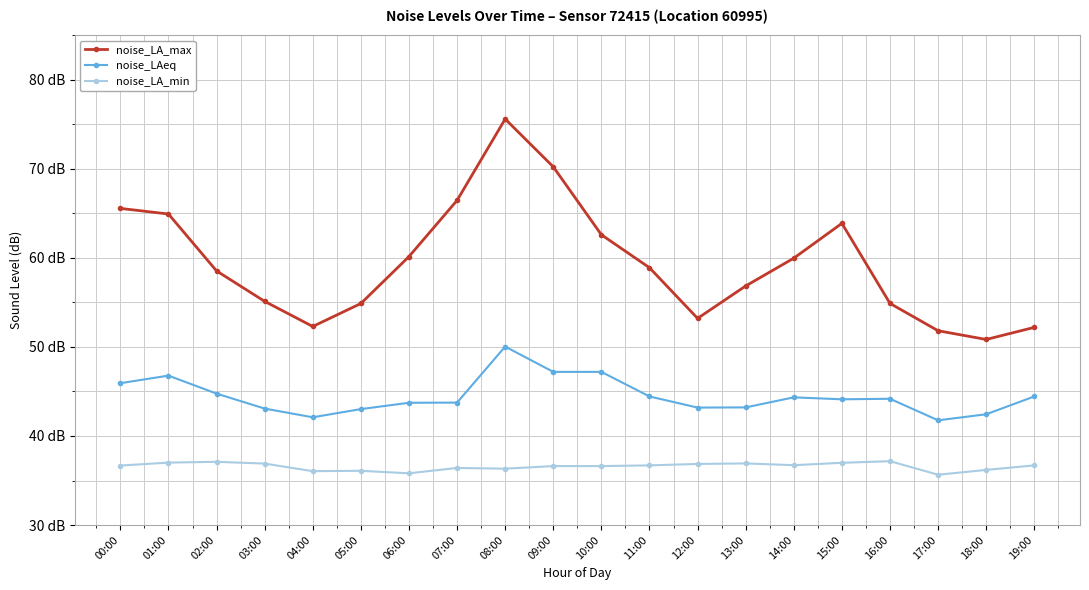

Between 01:00 and 15:00, which series saw the biggest shift?

noise_LAeq